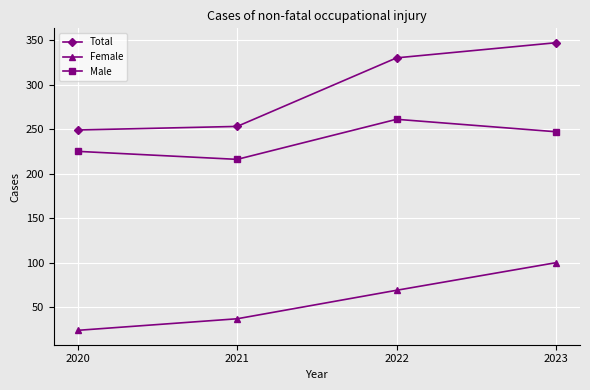

What is the value of the Female point at the 1st from the left?

24